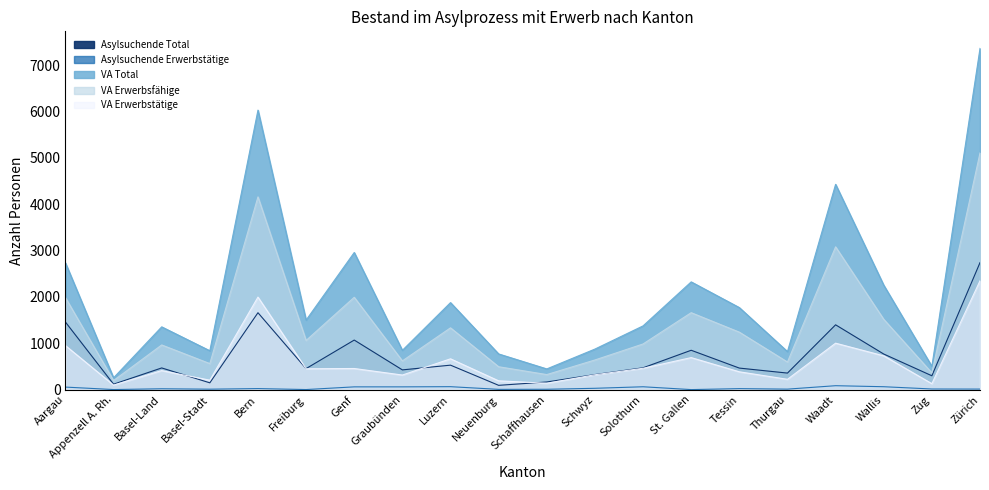

The Asylsuchende Erwerbstätige series shows 7 at Zürich. True or false?

False